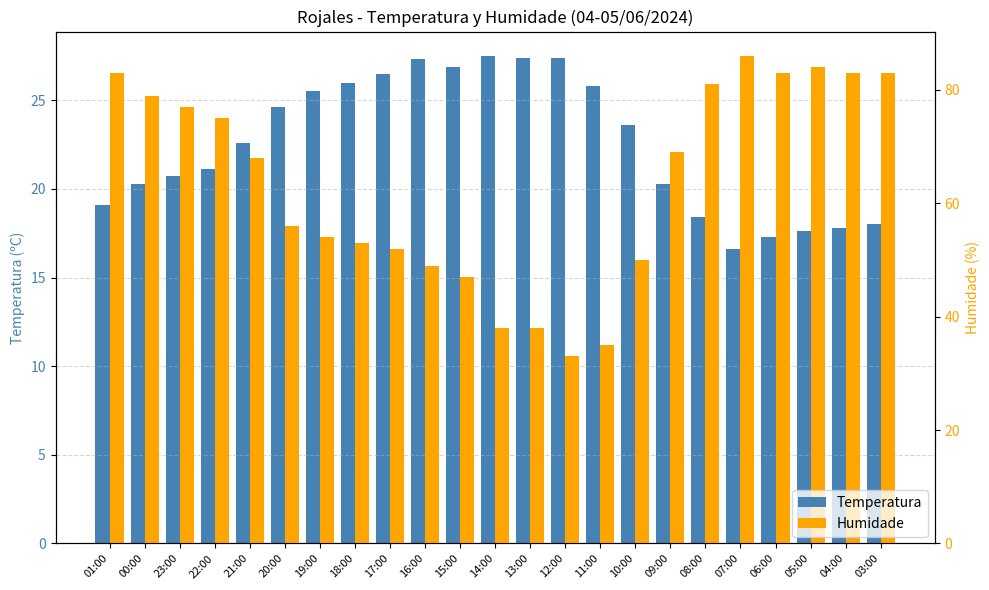

What is the sum of all Humidade values?

1456